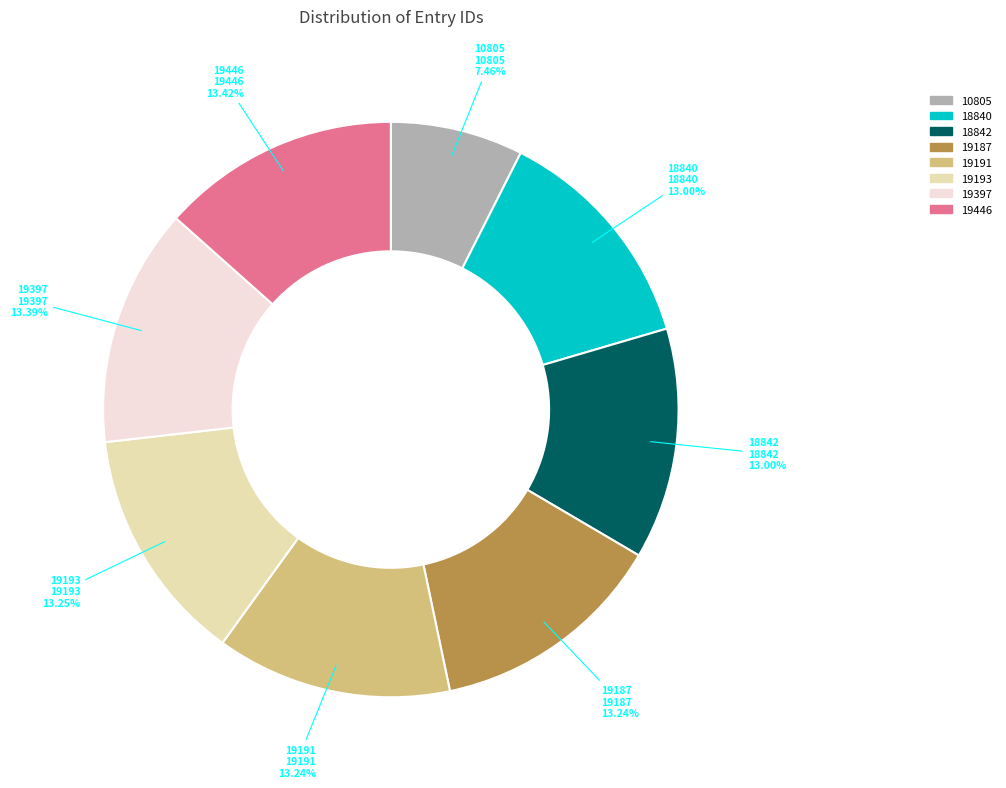

Do 19446 and 19187 together represent more than half of the pie?

No